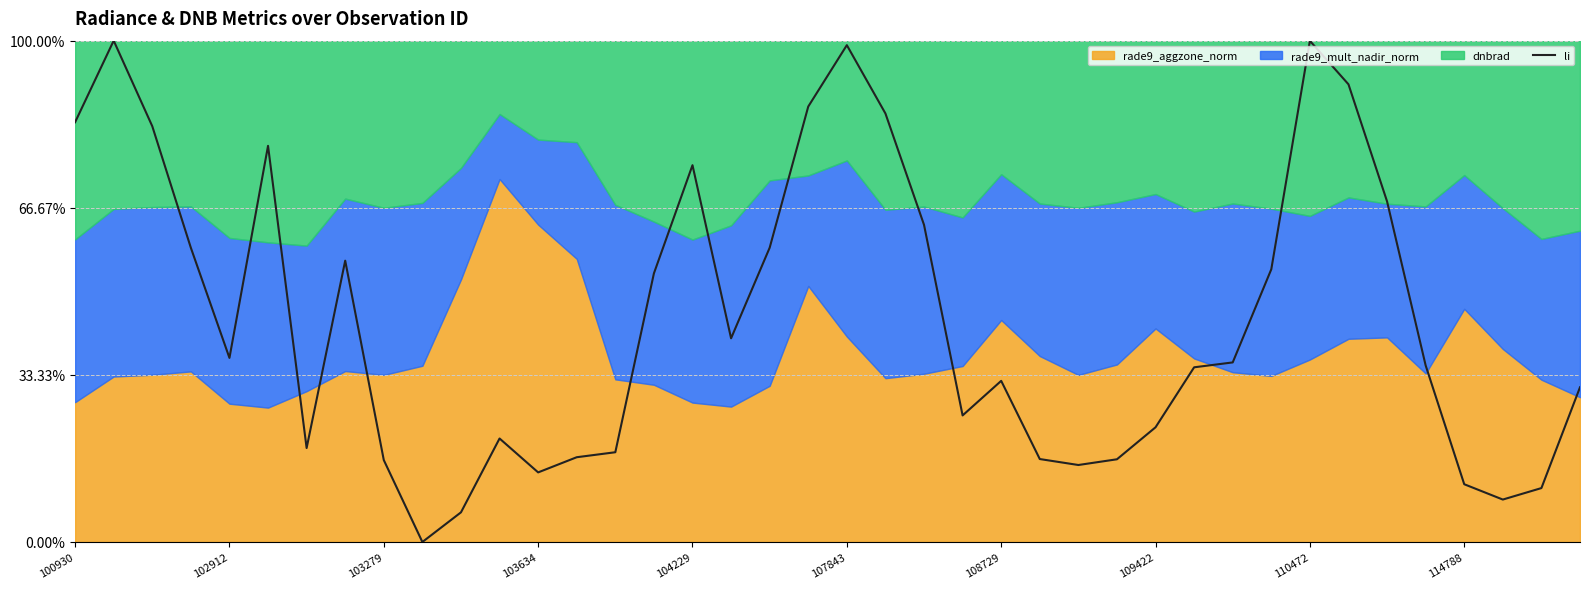

How many lines are shown in the chart?

1